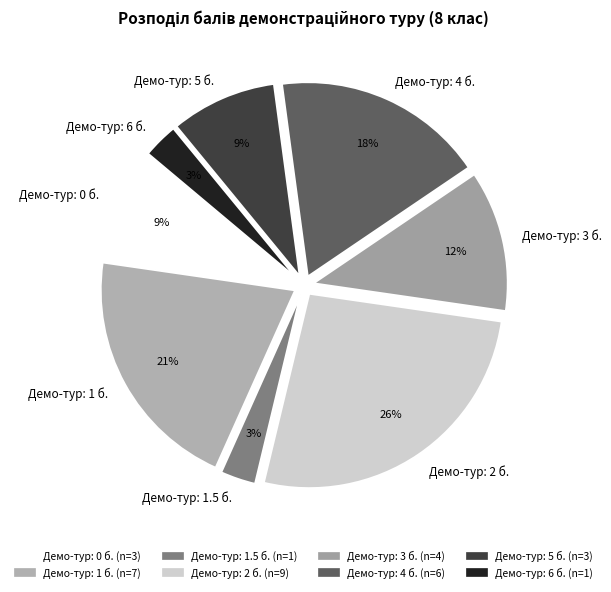

To the nearest percent, what is the difference between the Демо-тур: 3 б. and Демо-тур: 5 б. slice percentages?

3%